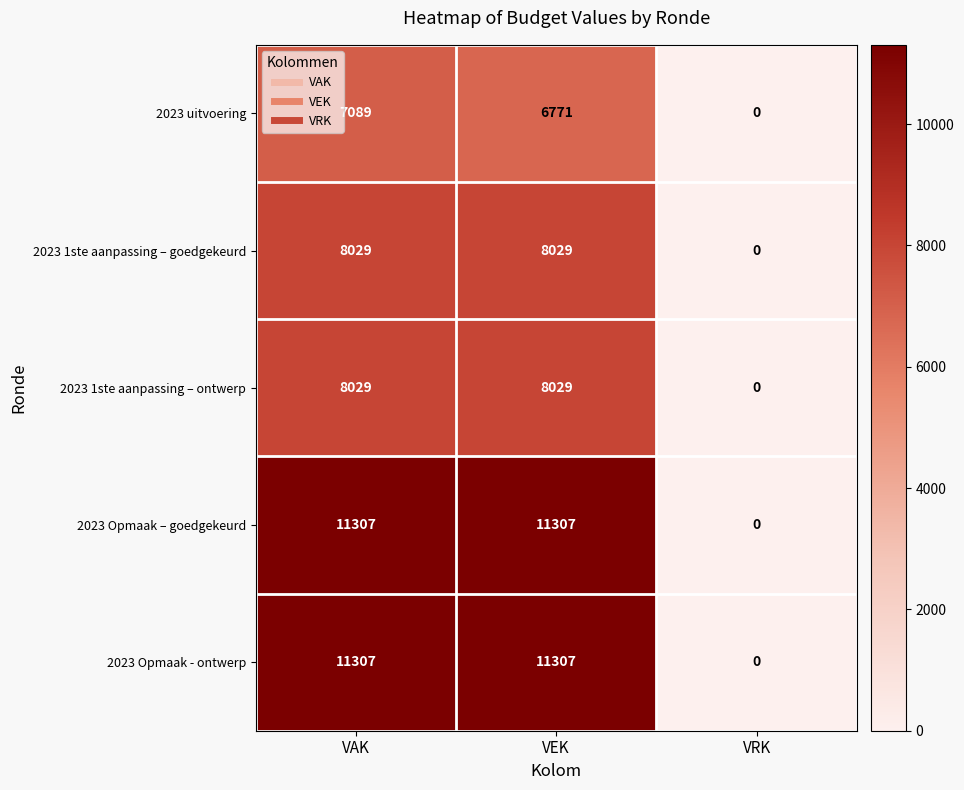

What value does the 2023 Opmaak - ontwerp series have at VEK, to the nearest 50?

11300